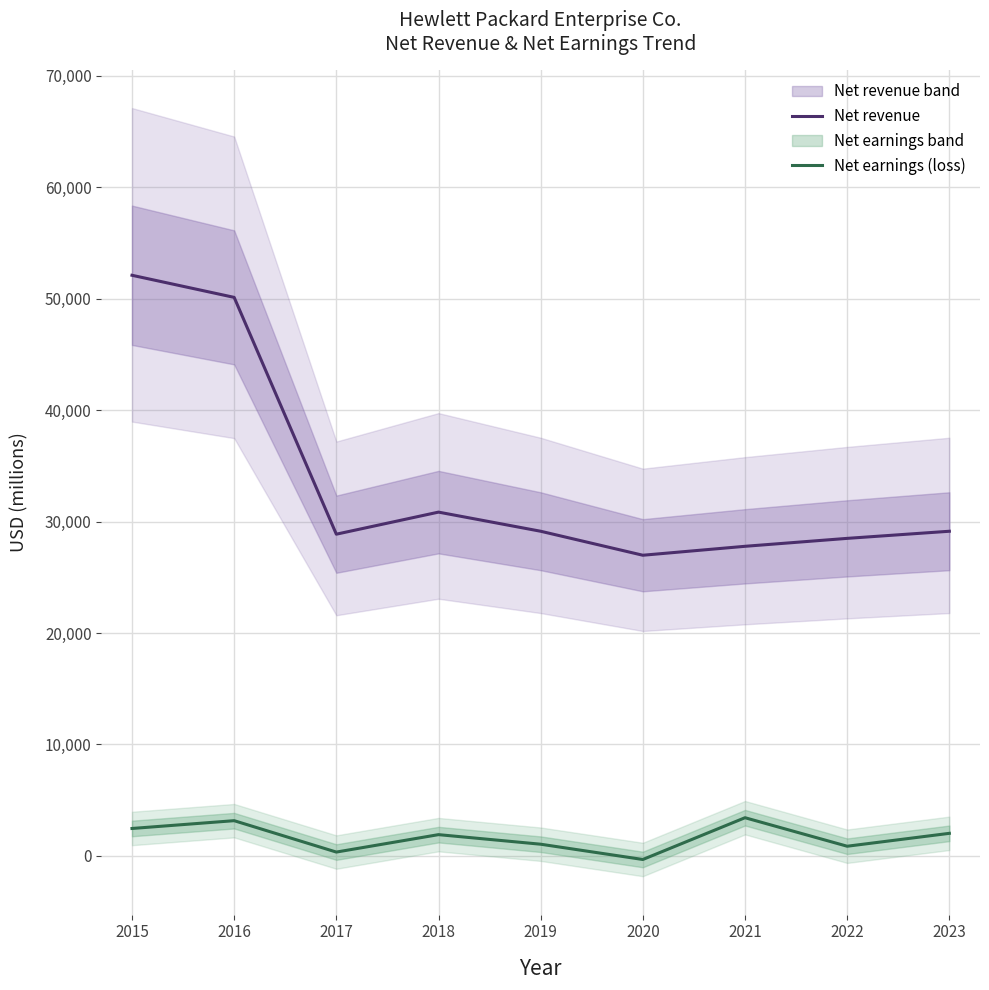

Which category has the lowest value across all series?

2020